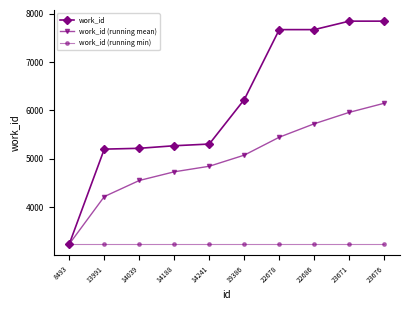

What is the spread (max minus min) of values at 22678?

4428.0